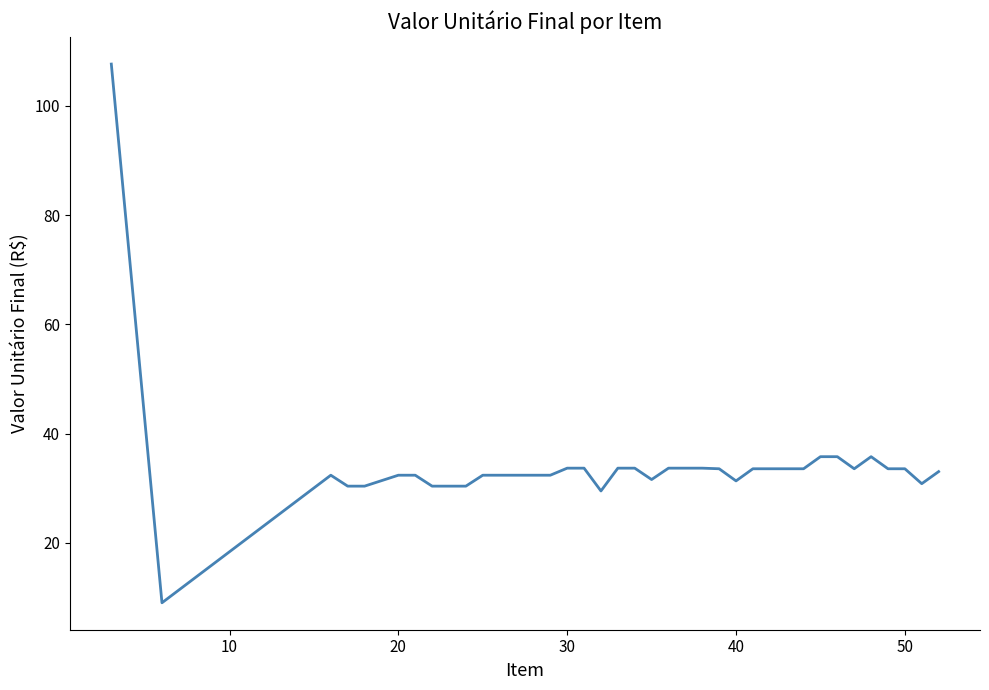

What is the smallest value displayed?

9.1